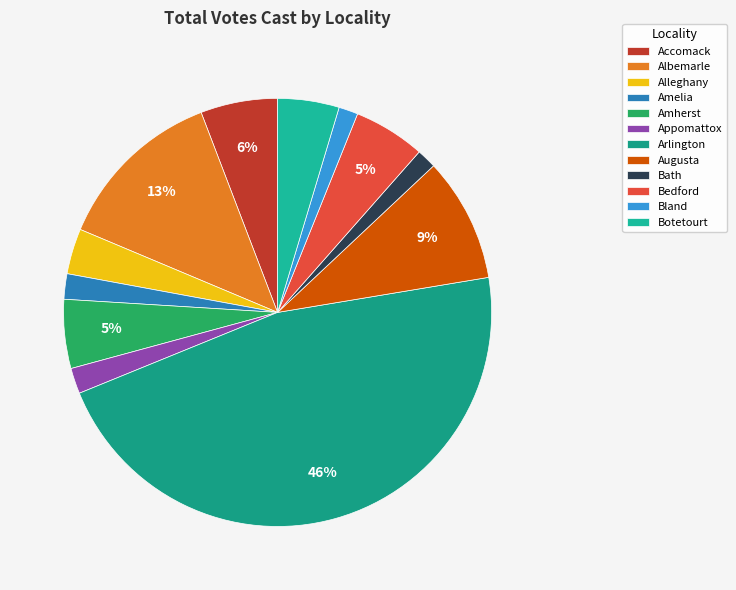

Count the number of slices in the pie.

12